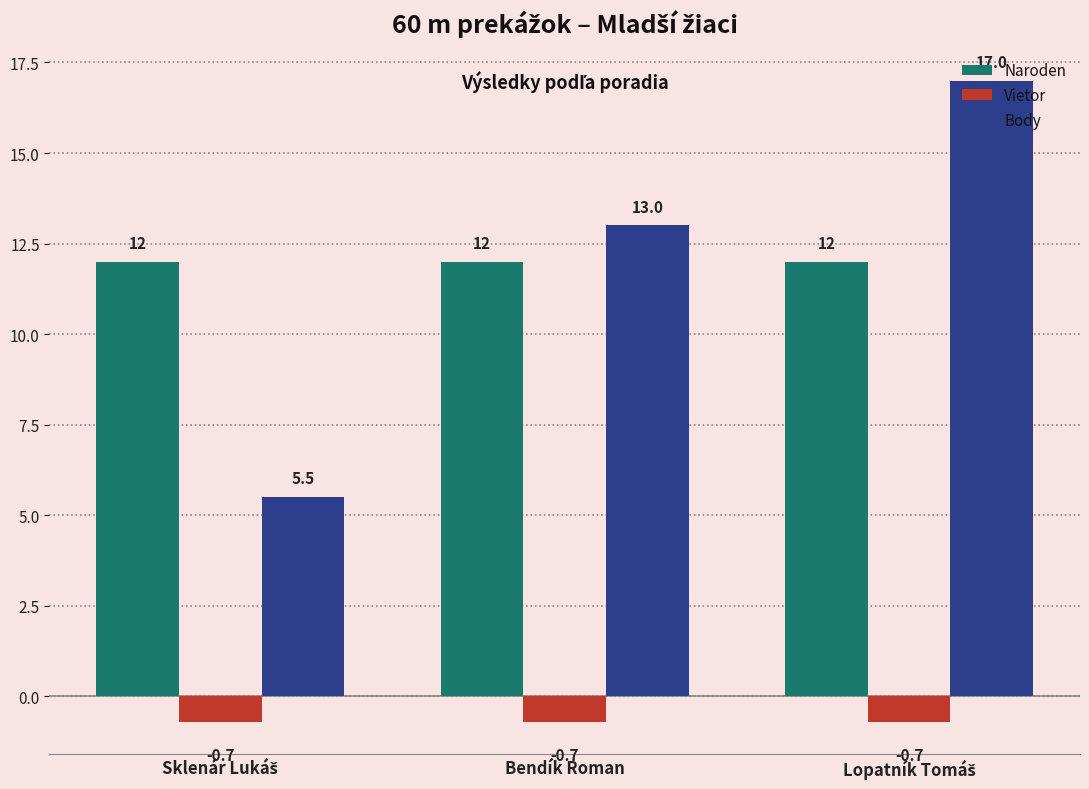

What are all the series names shown in the legend?

Naroden, Vietor, Body